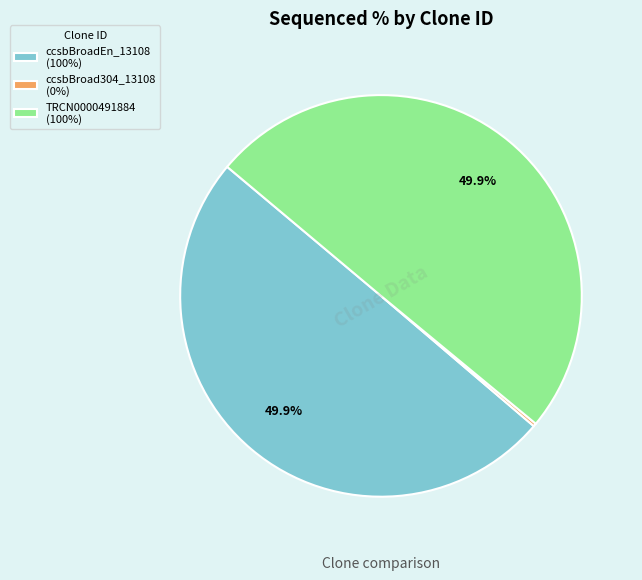

What portion of the pie excludes TRCN0000491884 (100%)?

50.0%